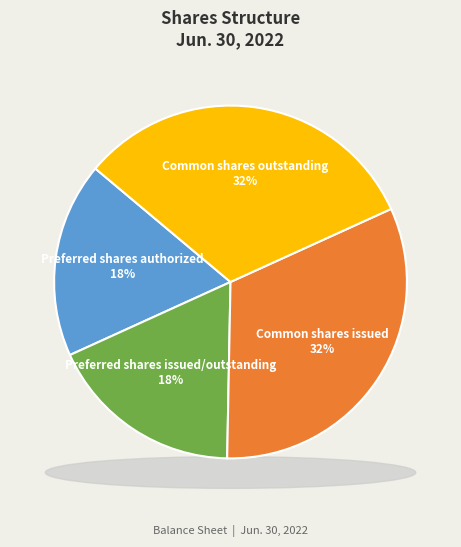

Count the number of slices in the pie.

4